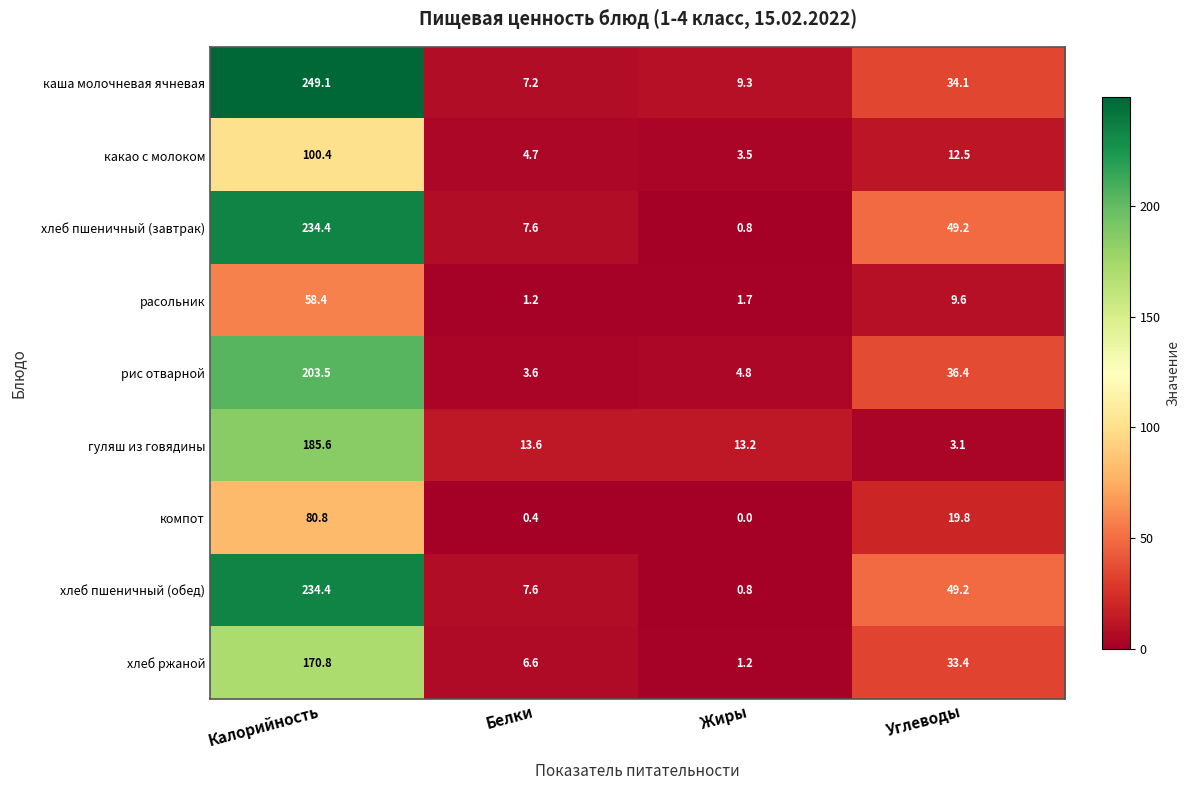

At how many categories does at least one series exceed 183?

1